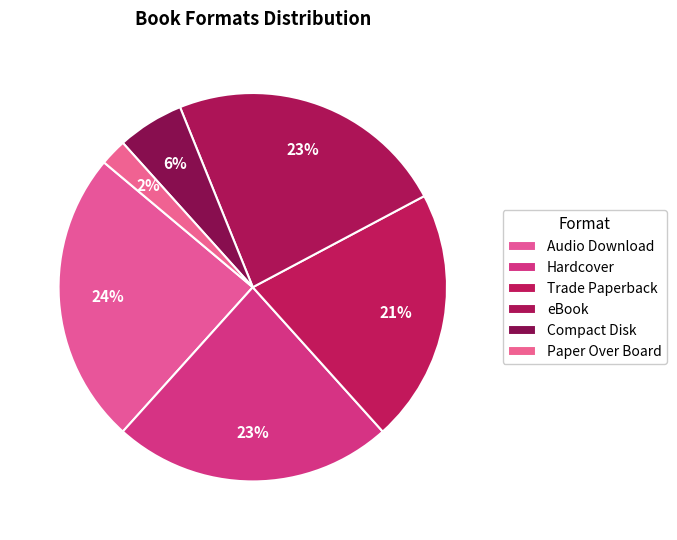

Count the number of slices in the pie.

6